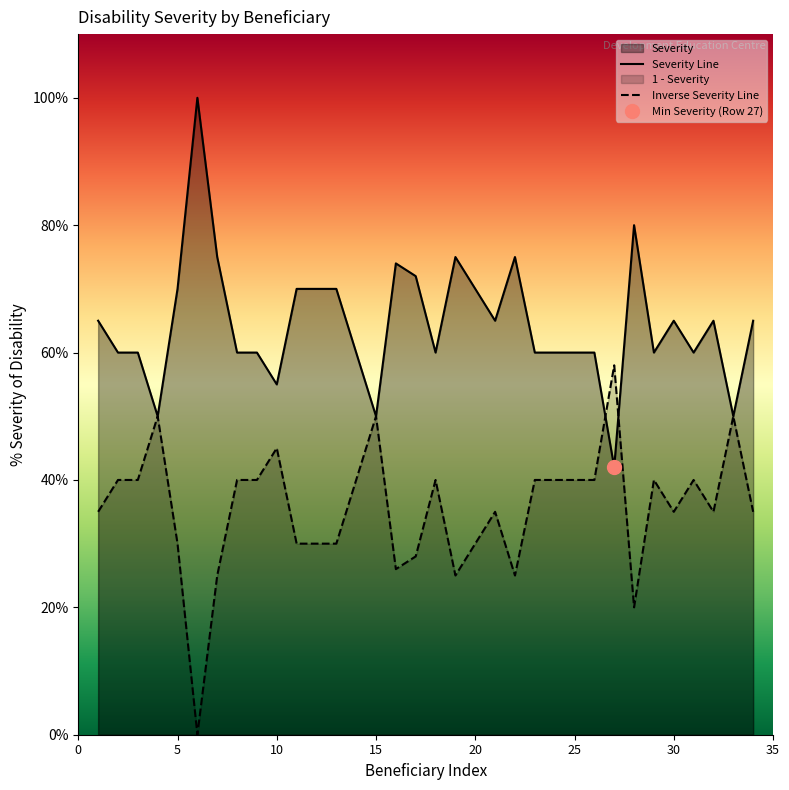

True or false: there are more than 0 points higher than both neighbors.

True